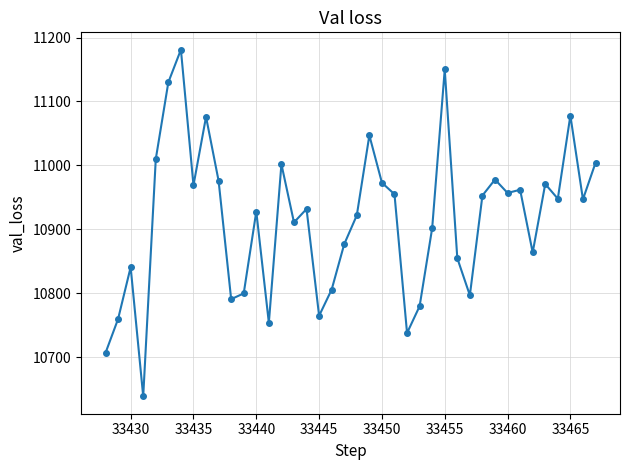

What is the sum of all values?

436636